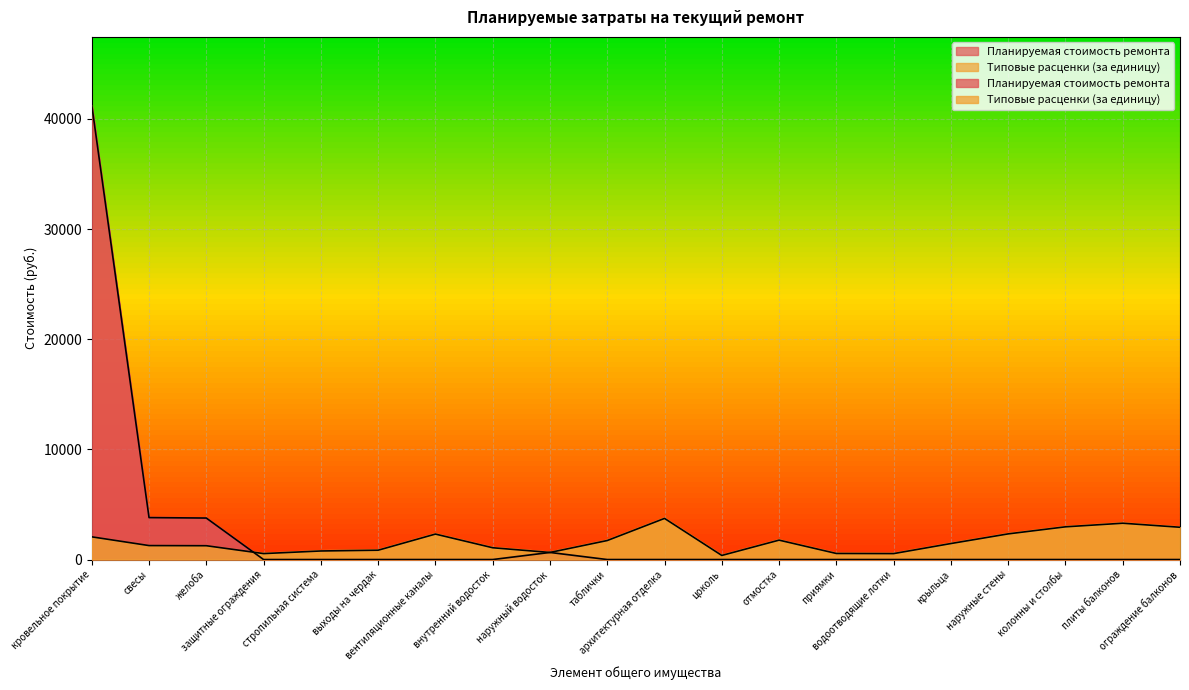

The value of Планируемая стоимость ремонта at наружные стены is -18529.6. True or false?

False